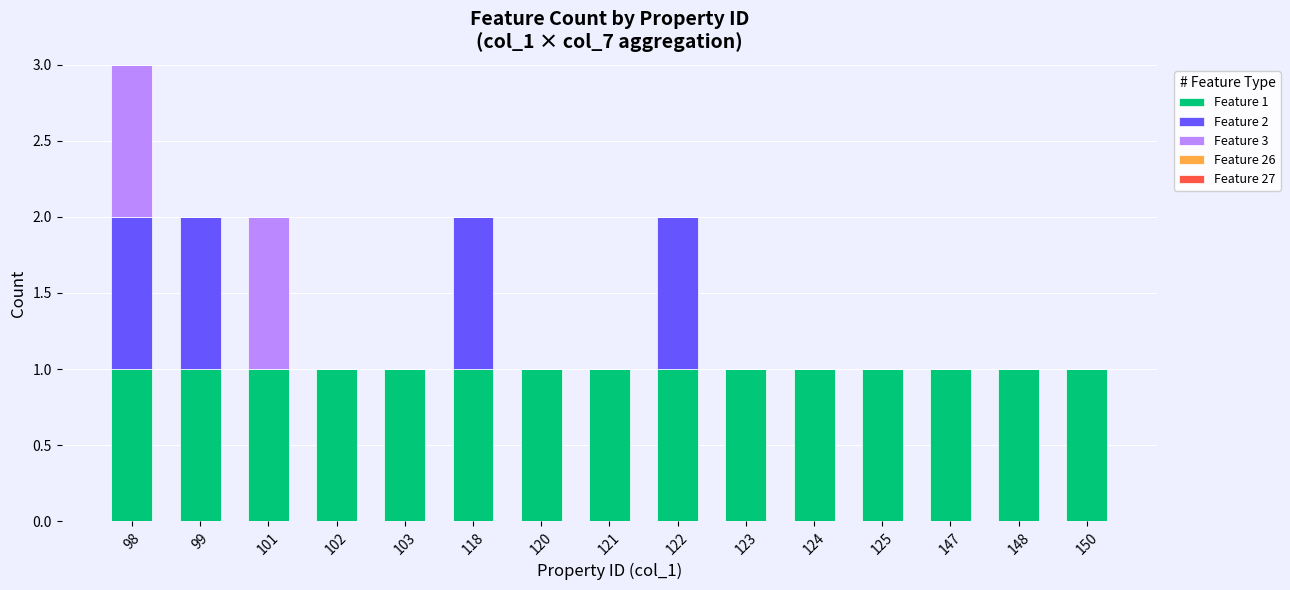

The Feature 1 series shows 1 at 121. True or false?

True